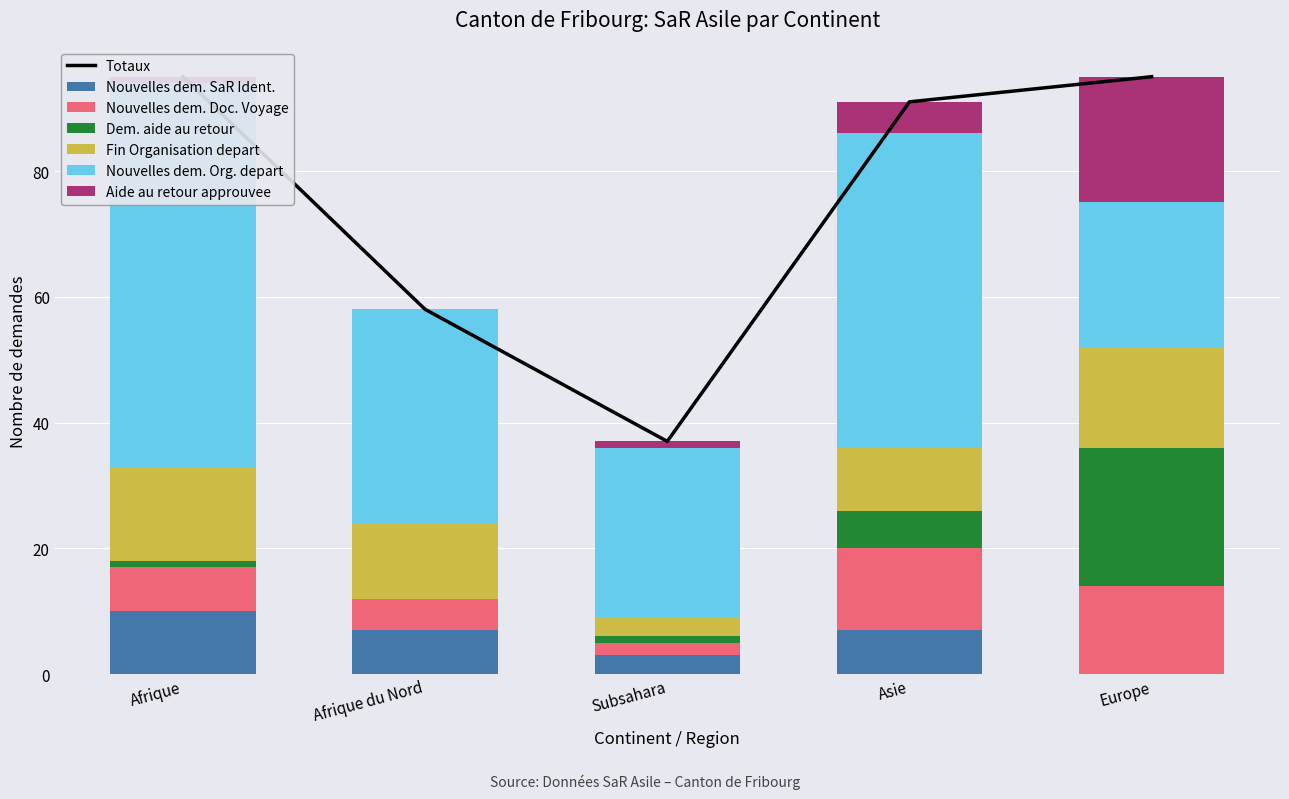

Reading left to right, what are all the values shown in this chart?

Nouvelles dem. SaR Ident.: 10	7	3	7	0
Nouvelles dem. Doc. Voyage: 7	5	2	13	14
Dem. aide au retour: 1	0	1	6	22
Fin Organisation depart: 15	12	3	10	16
Nouvelles dem. Org. depart: 61	34	27	50	23
Aide au retour approuvee: 1	0	1	5	20